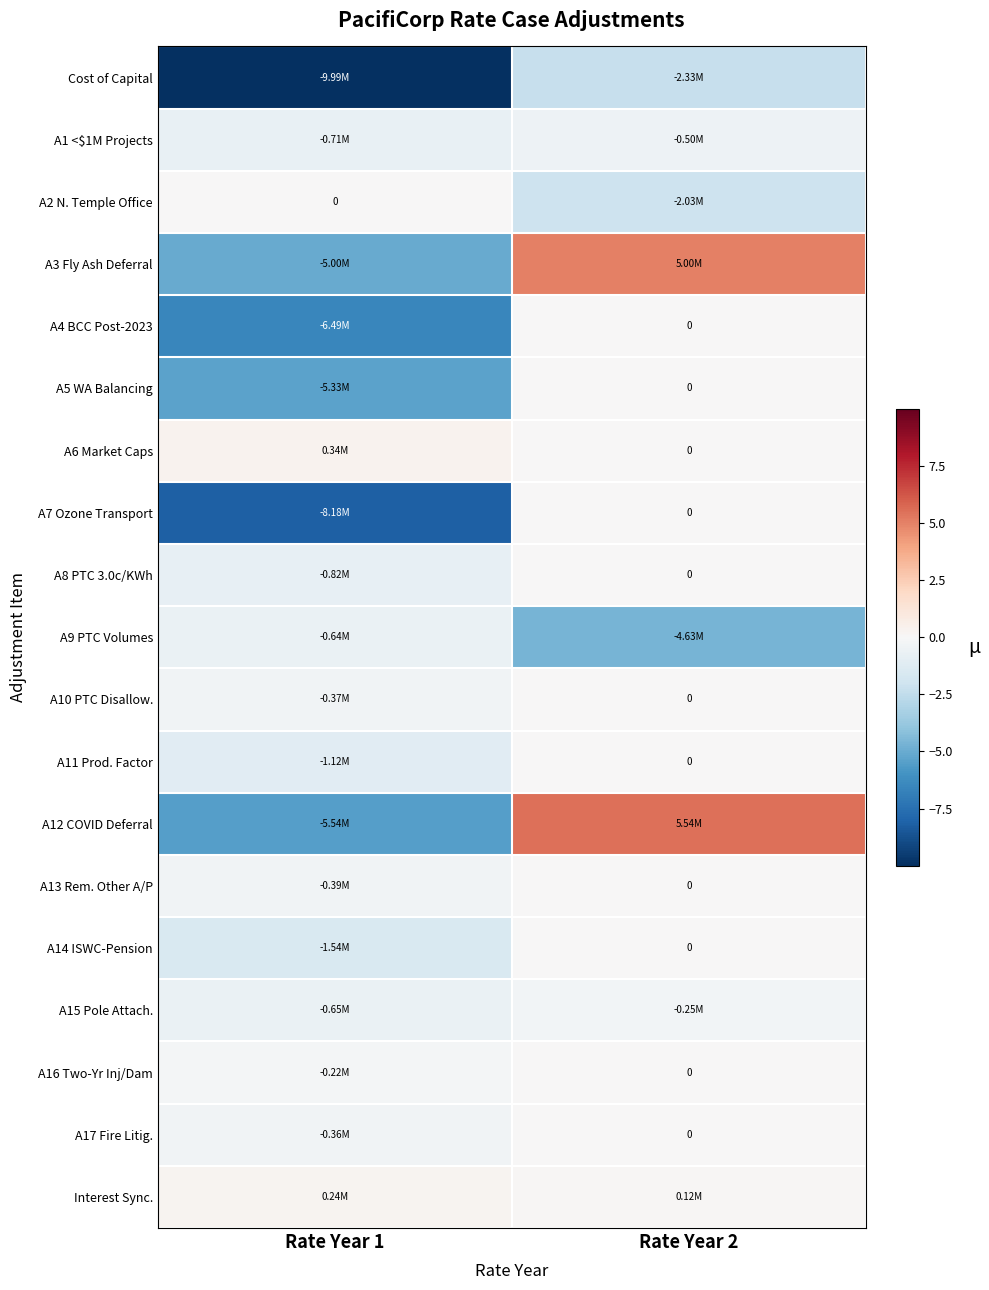

How many series are shown in this chart?

19